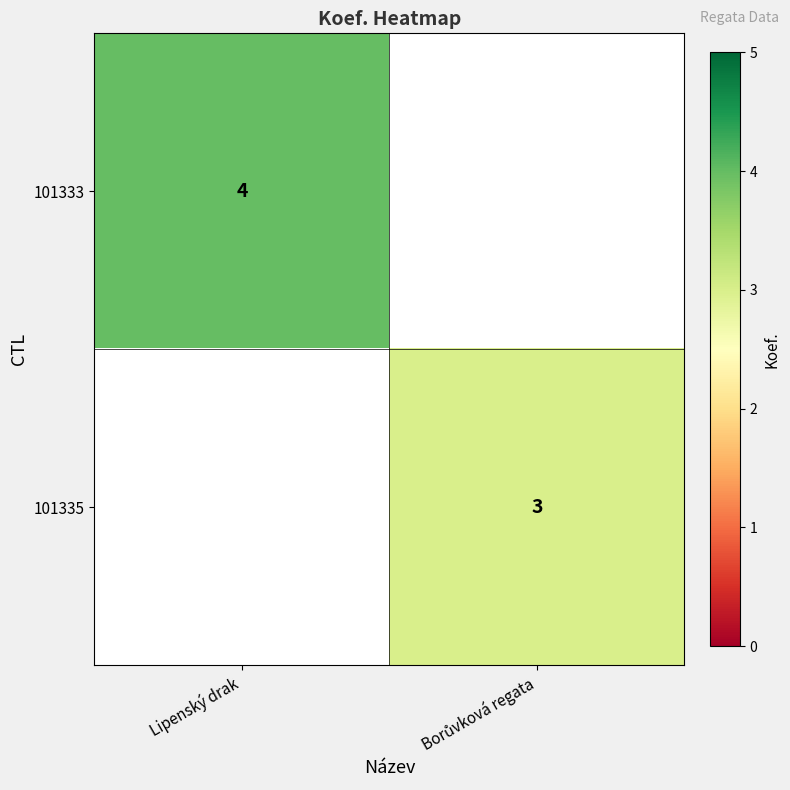

The value of 101333 at Lipenský drak is 4. True or false?

True